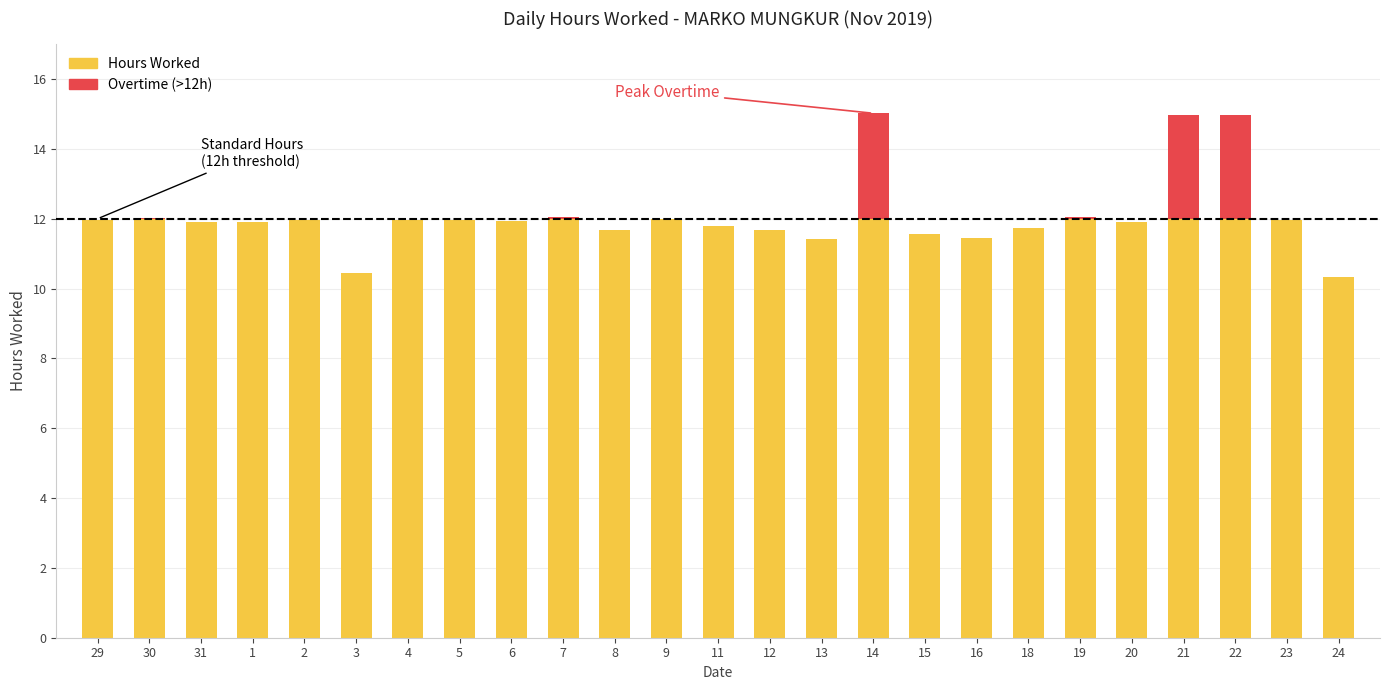

What is the total value across all series at 22?

15.0